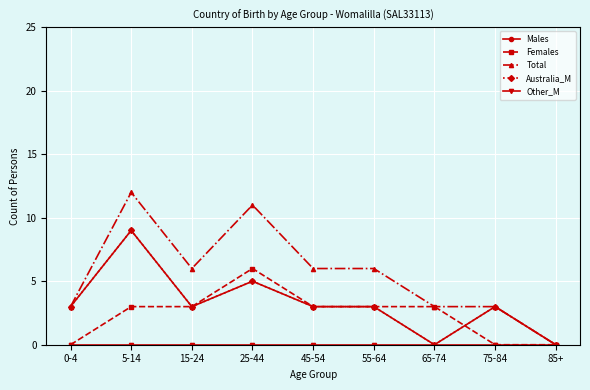

What are all the series names shown in the legend?

Males, Females, Total, Australia_M, Other_M